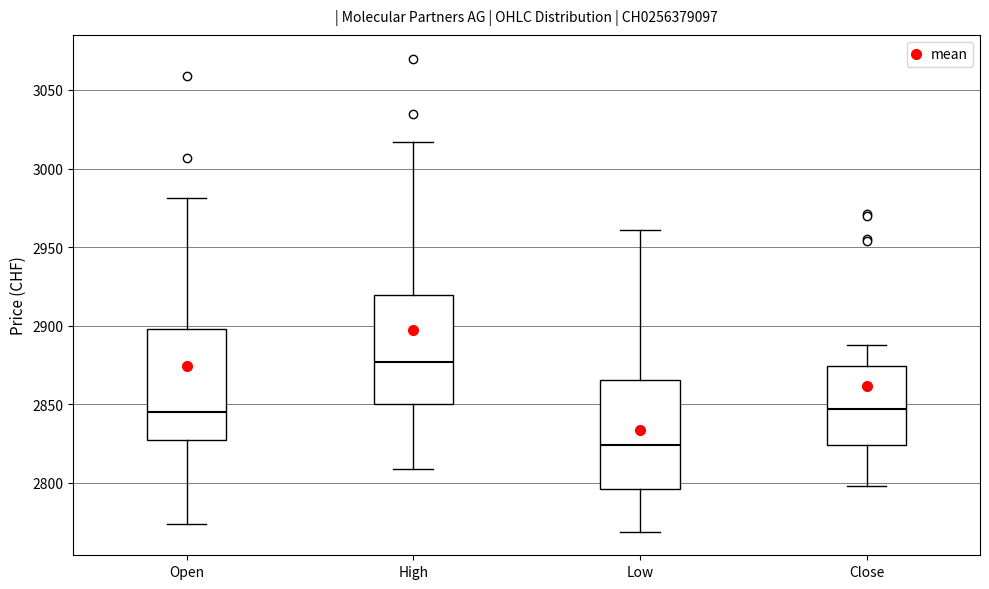

Reading left to right, read every box against the y-axis: the position of its median line, the range the box covers, and the ends of its whiskers. The values are not printed on the chart, so give them approximately, as read against the axis.

Open: median 2845, box 2825 to 2900, whiskers 2775 to 2980
High: median 2875, box 2850 to 2920, whiskers 2810 to 3015
Low: median 2825, box 2795 to 2865, whiskers 2770 to 2960
Close: median 2845, box 2825 to 2875, whiskers 2800 to 2890